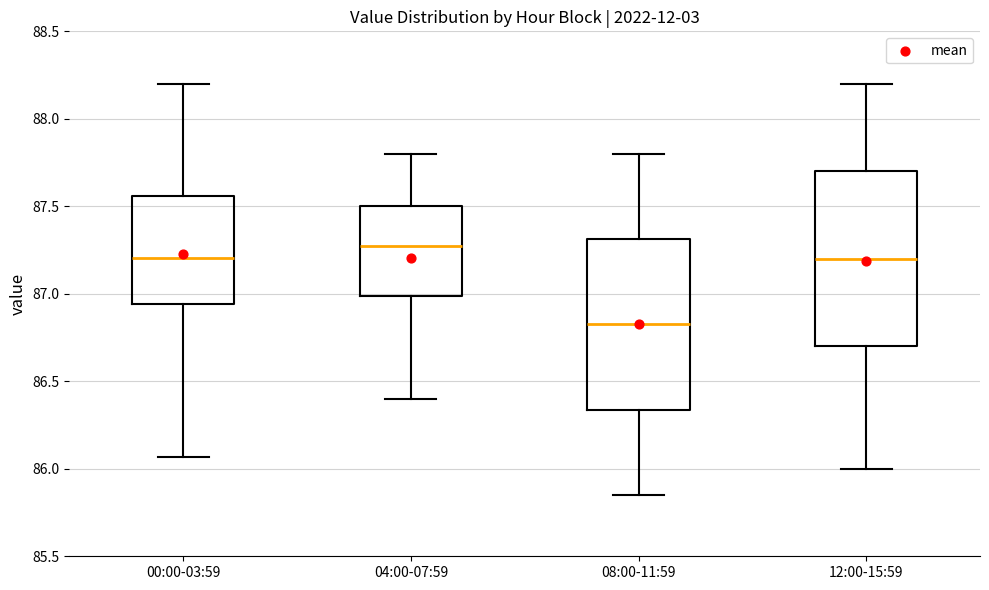

Where does the median line of the box for 00:00-03:59 sit on the y-axis? The values are not printed on the chart, so give them approximately, as read against the axis.

87.20